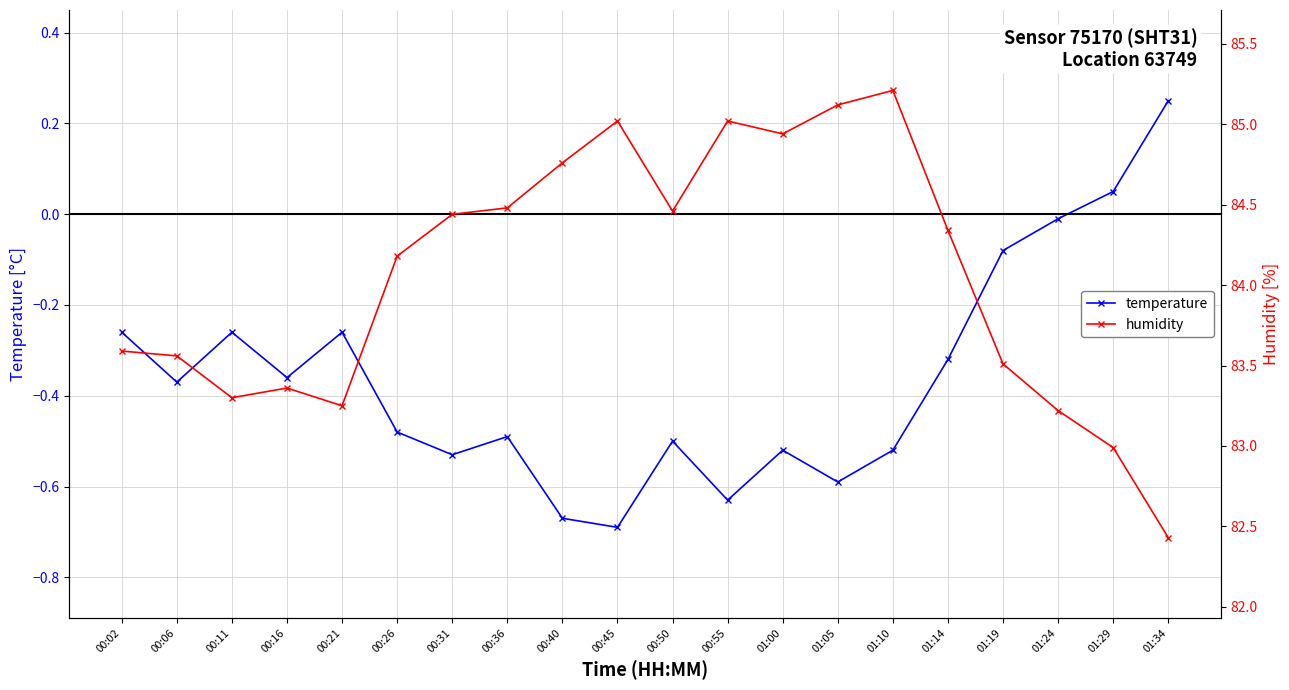

What is the maximum value shown in the chart?

85.2